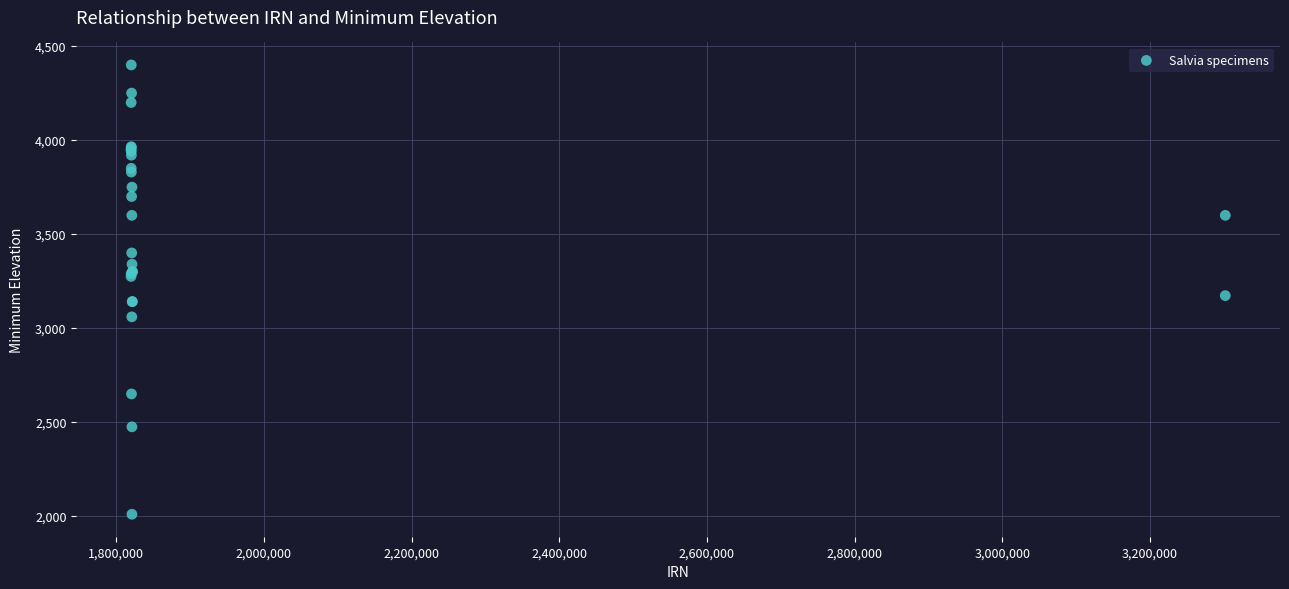

What Y value in the scatter plot is closest to 3205?

3173